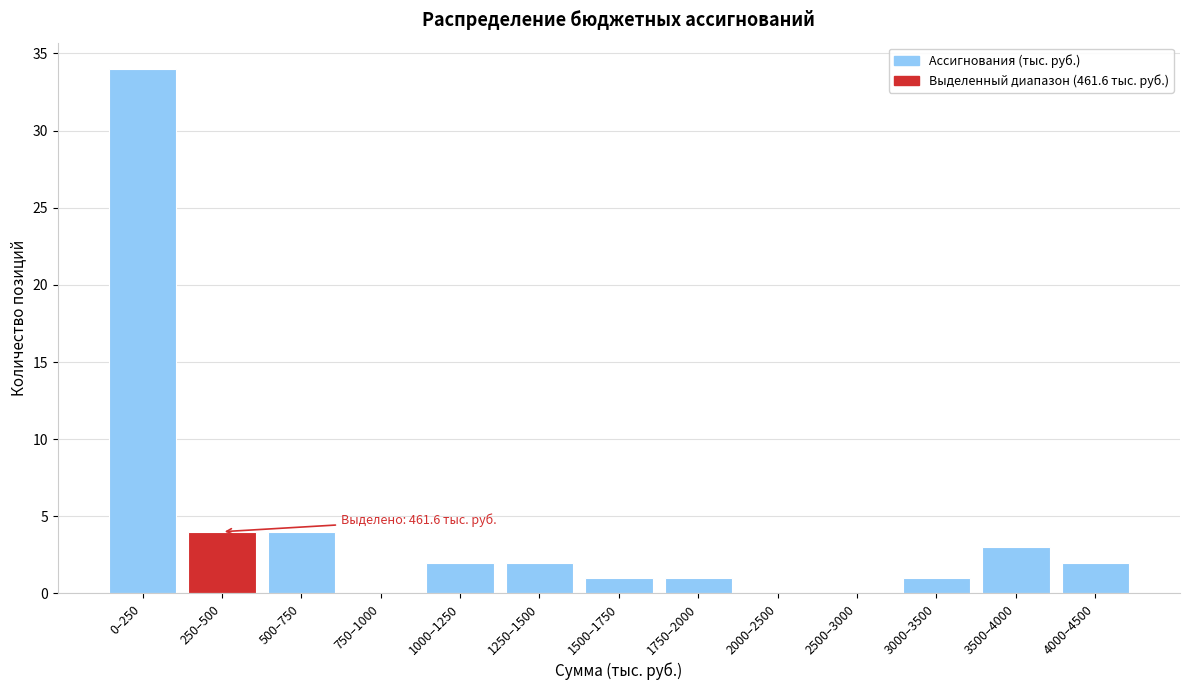

Reading right to left, what are all the values shown in this chart?

4000–4500=2	3500–4000=3	3000–3500=1	2500–3000=0	2000–2500=0	1750–2000=1	1500–1750=1	1250–1500=2	1000–1250=2	750–1000=0	500–750=4	250–500=4	0–250=34